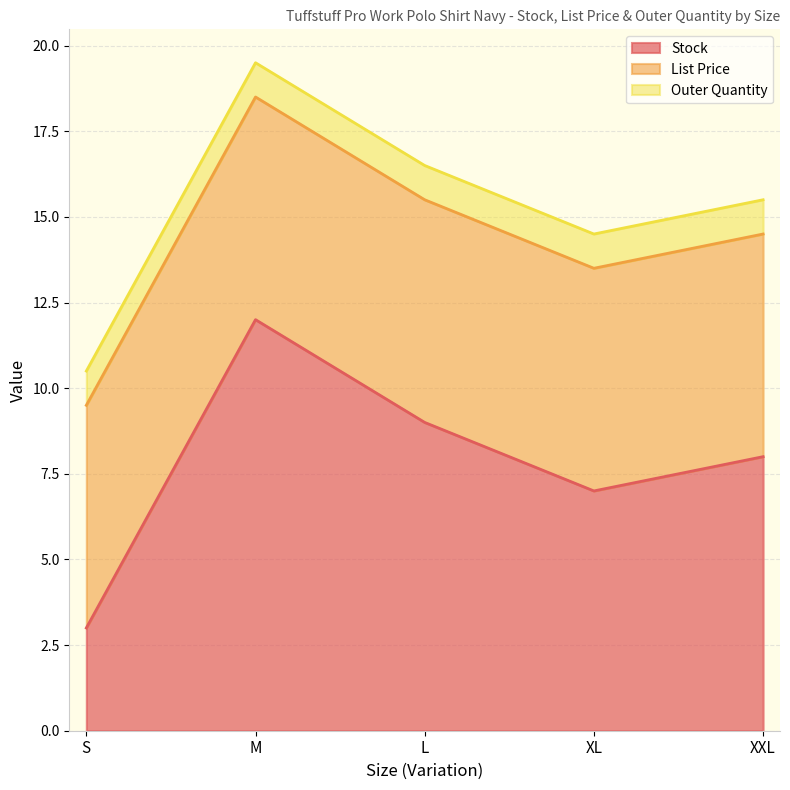

Reading left to right, transcribe all the data shown in this chart.

Stock: 3.0	12.0	9.0	7.0	8.0
List Price: 6.5	6.5	6.5	6.5	6.5
Outer Quantity: 1.0	1.0	1.0	1.0	1.0